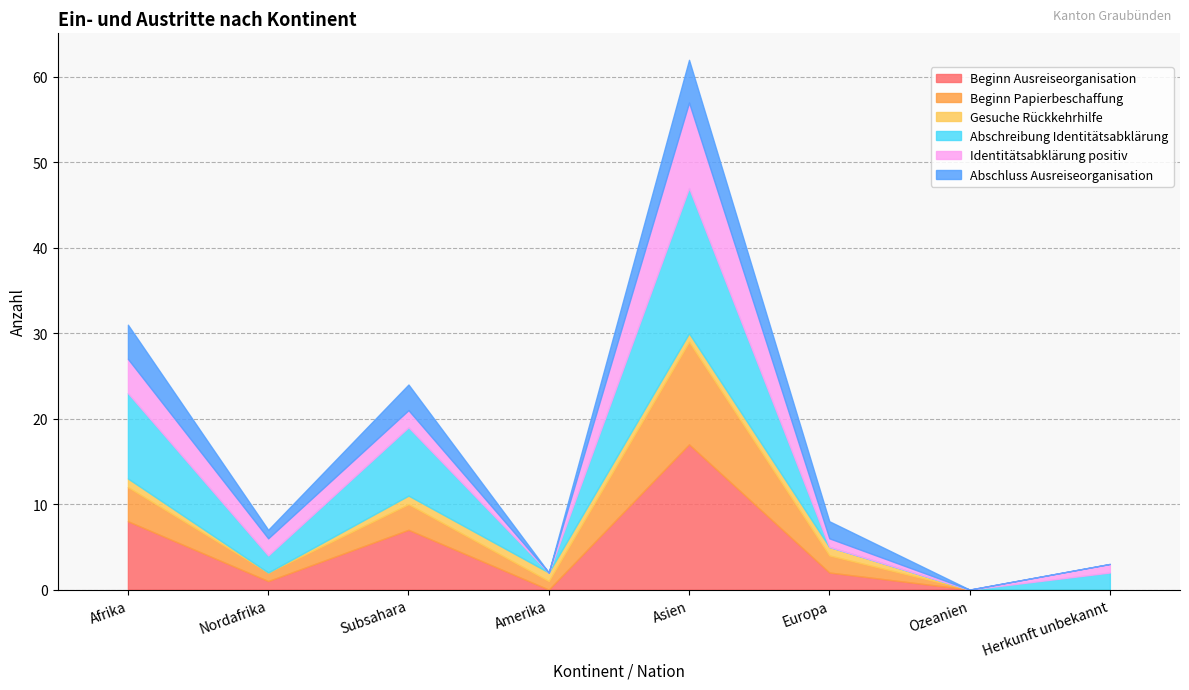

At Europa, list the series in order from largest to smallest.

Beginn Ausreiseorganisation, Beginn Papierbeschaffung, Abschluss Ausreiseorganisation, Gesuche Rückkehrhilfe, Identitätsabklärung positiv, Abschreibung Identitätsabklärung